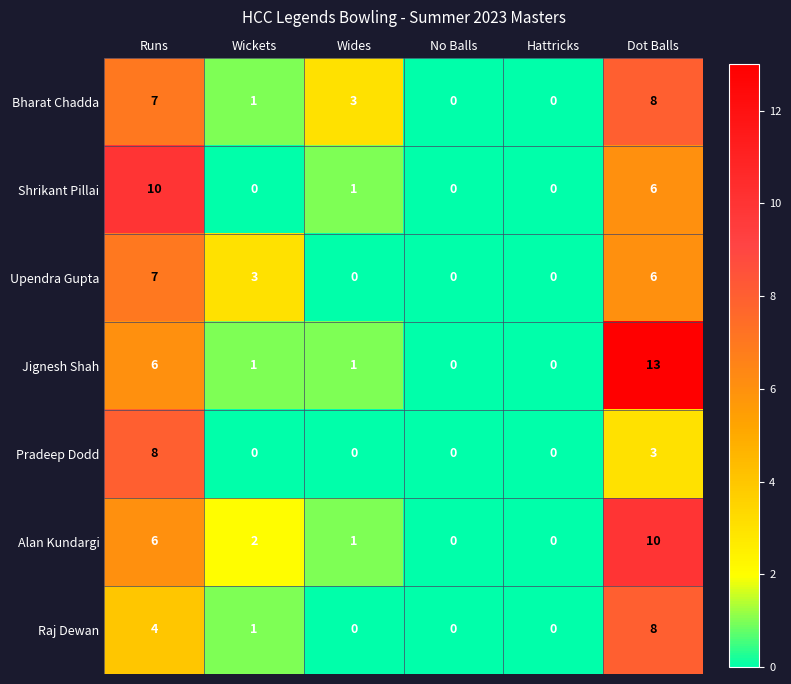

Which series has the largest range (max minus min)?

Jignesh Shah